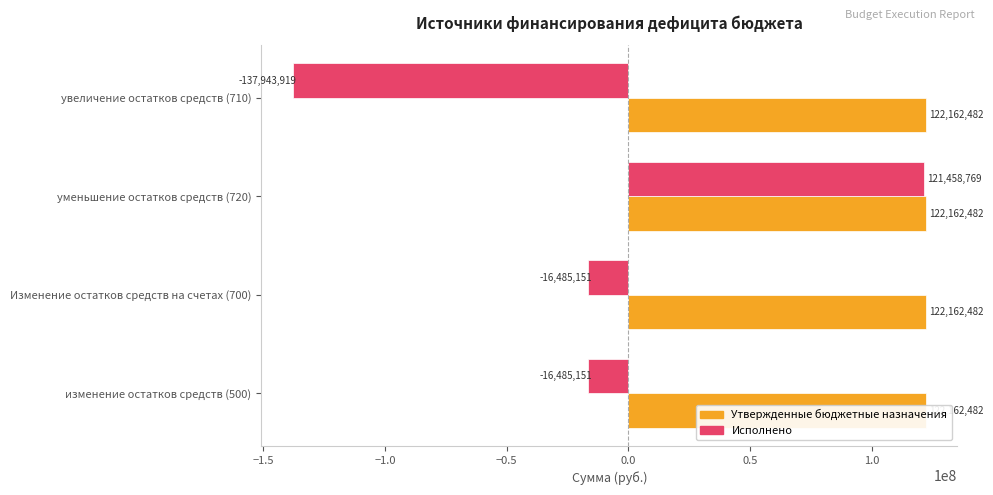

Which series has the widest spread of values?

Исполнено